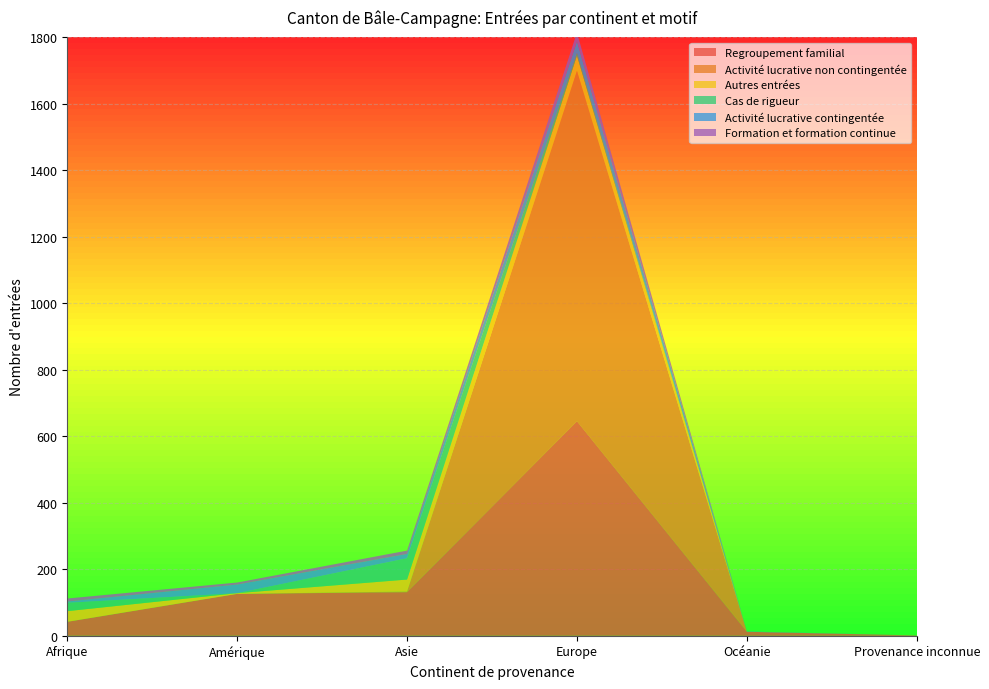

Reading right to left, extract all data points from this chart.

Regroupement familial: Provenance inconnue=1	Océanie=12	Europe=645	Asie=131	Amérique=126	Afrique=42
Activité lucrative non contingentée: Provenance inconnue=0	Océanie=0	Europe=1053	Asie=2	Amérique=0	Afrique=0
Autres entrées: Provenance inconnue=0	Océanie=0	Europe=46	Asie=36	Amérique=2	Afrique=32
Cas de rigueur: Provenance inconnue=0	Océanie=0	Europe=8	Asie=64	Amérique=0	Afrique=25
Activité lucrative contingentée: Provenance inconnue=0	Océanie=1	Europe=35	Asie=13	Amérique=26	Afrique=4
Formation et formation continue: Provenance inconnue=0	Océanie=0	Europe=26	Asie=10	Amérique=6	Afrique=9